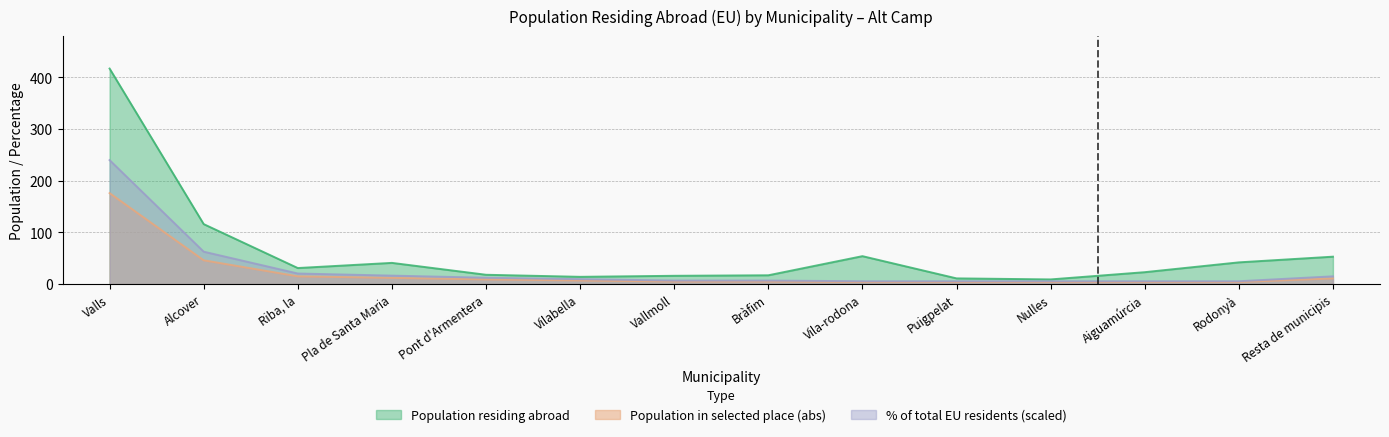

Reading left to right, list all the values displayed in this chart.

Population residing abroad: Valls=417.0	Alcover=116.0	Riba, la=31.0	Pla de Santa Maria=41.0	Pont d'Armentera=18.0	Vilabella=14.0	Vallmoll=16.0	Bràfim=17.0	Vila-rodona=54.0	Puigpelat=11.0	Nulles=9.0	Aiguamúrcia=23.0	Rodonyà=42.0	Resta de municipis=53.0
Population in selected place (abs): Valls=176.0	Alcover=46.0	Riba, la=15.0	Pla de Santa Maria=12.0	Pont d'Armentera=9.0	Vilabella=7.0	Vallmoll=5.0	Bràfim=5.0	Vila-rodona=4.0	Puigpelat=4.0	Nulles=4.0	Aiguamúrcia=4.0	Rodonyà=4.0	Resta de municipis=11.0
% of total EU residents: Valls=239.9	Alcover=62.7	Riba, la=20.4	Pla de Santa Maria=16.3	Pont d'Armentera=12.3	Vilabella=9.5	Vallmoll=6.8	Bràfim=6.8	Vila-rodona=5.5	Puigpelat=5.5	Nulles=5.5	Aiguamúrcia=5.5	Rodonyà=5.5	Resta de municipis=15.0